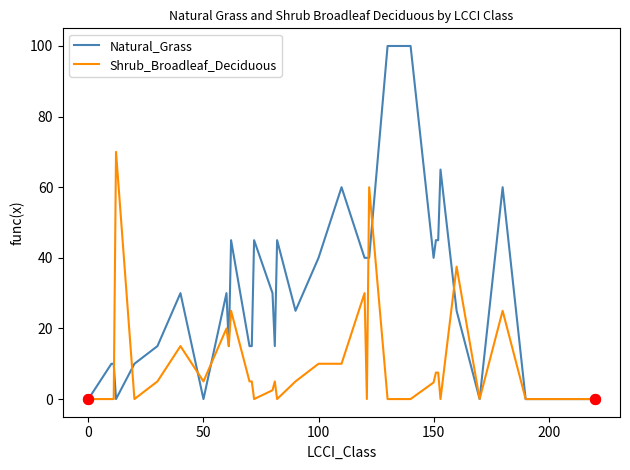

Which series has the largest total across all categories?

Natural_Grass